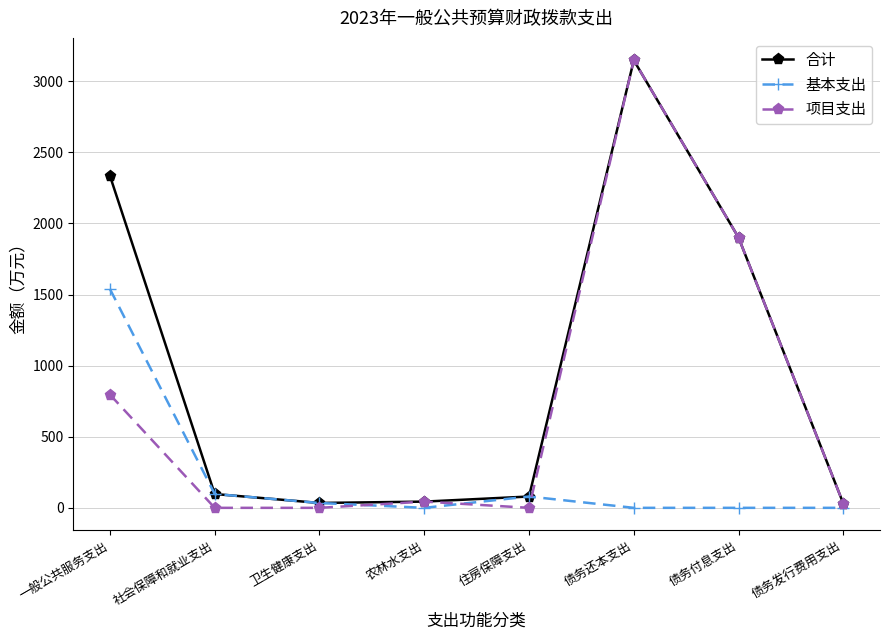

Which series has the widest spread of values?

项目支出